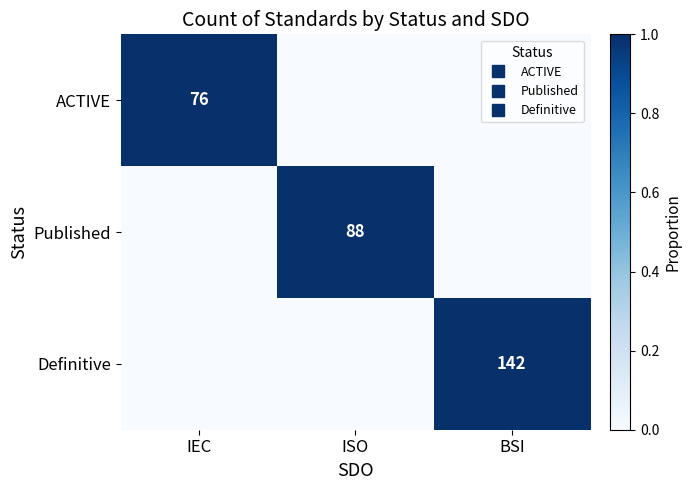

Rank the categories by ACTIVE value from highest to lowest.

IEC, ISO, BSI